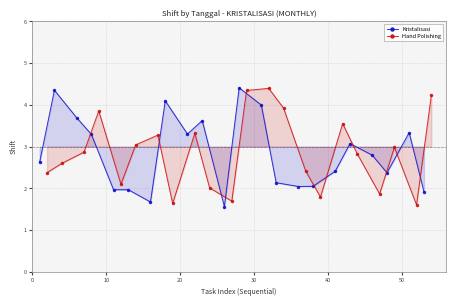

Reading left to right, transcribe all the data shown in this chart.

Kristalisasi: 2.6	4.4	3.7	3.3	2.0	2.0	1.7	4.1	3.3	3.6	1.6	4.4	4.0	2.1	2.0	2.1	2.4	3.1	2.8	2.4	3.3	1.9
Hand Polishing: 2.4	2.6	2.9	3.9	2.1	3.0	3.3	1.6	3.3	2.0	1.7	4.3	4.4	3.9	2.4	1.8	3.6	2.8	1.9	3.0	1.6	4.2